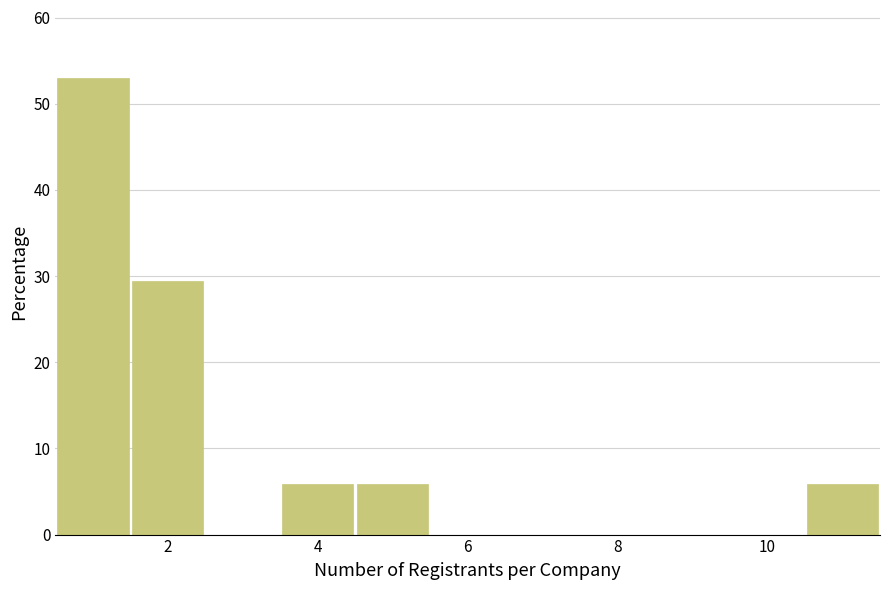

Over which range of the x-axis is the bar tallest?

0.5 to 1.5